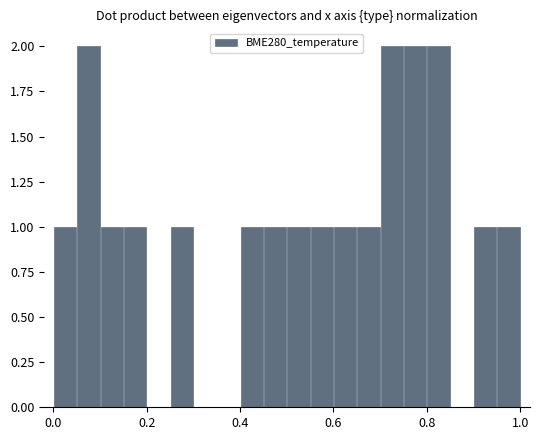

How many series are shown in this chart?

1